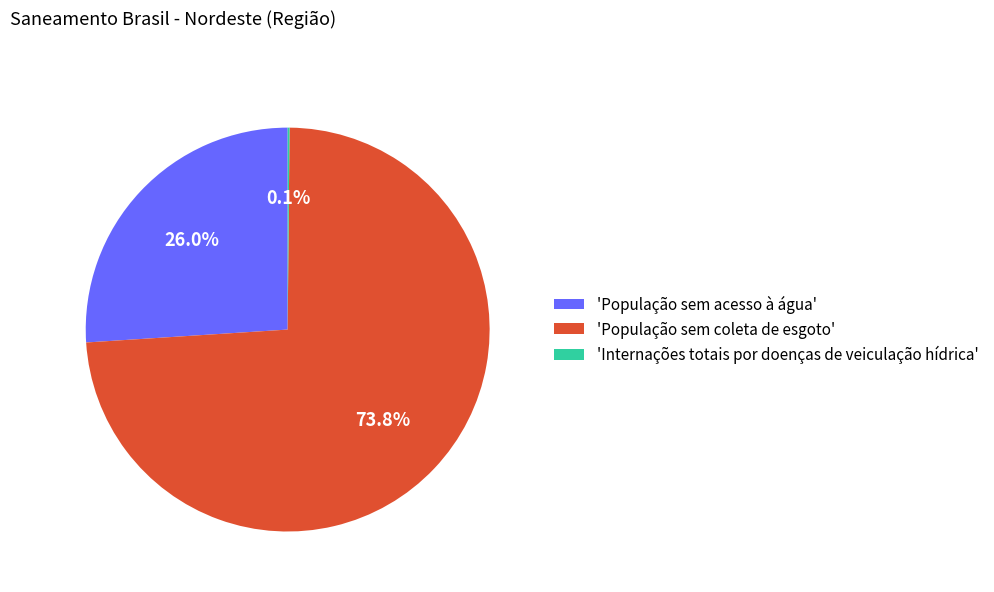

Which category accounts for the majority?

'População sem coleta de esgoto'